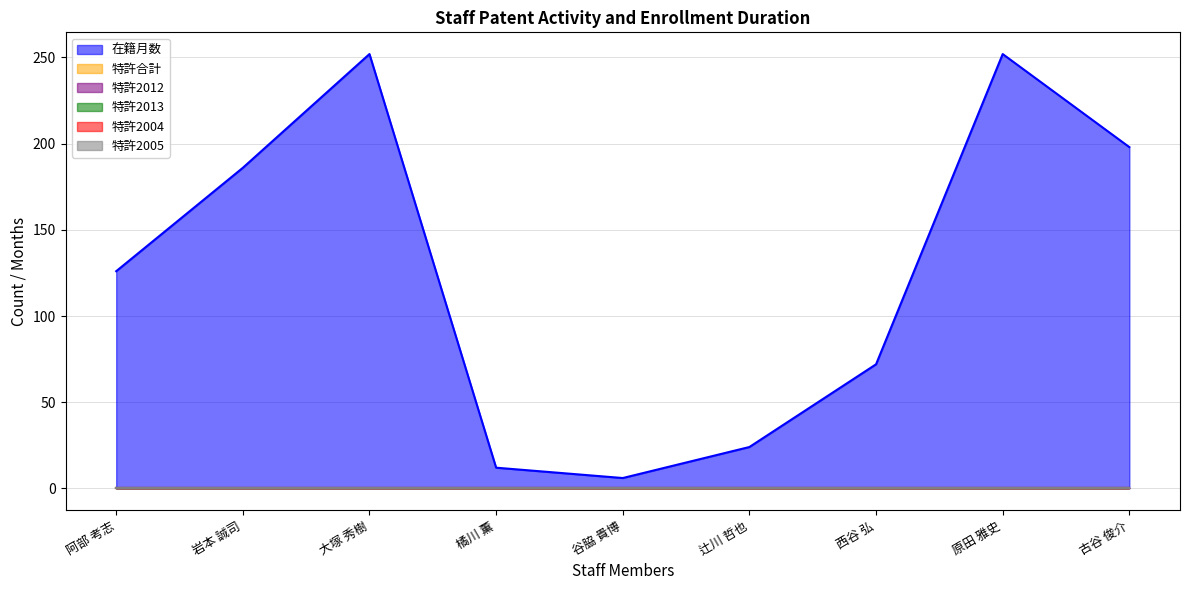

What is the greatest value displayed?

252